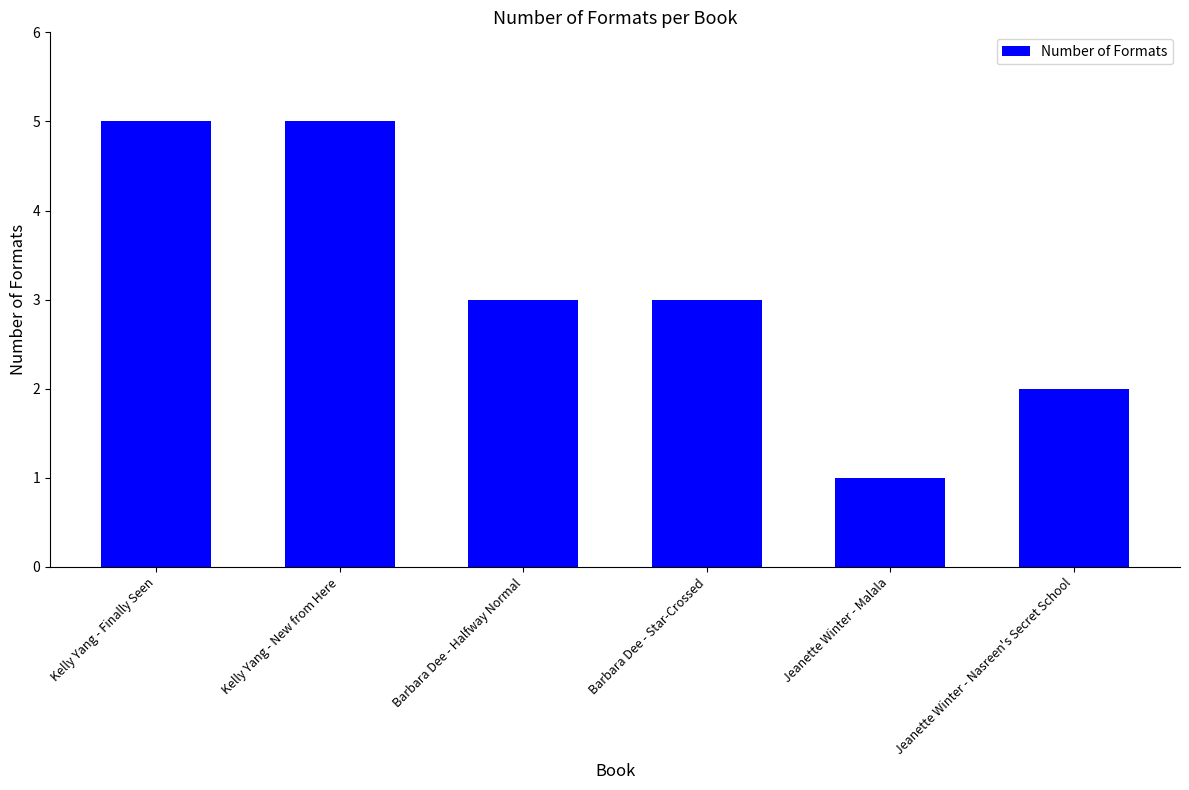

What is the difference between the values at Barbara Dee - Halfway Normal and Jeanette Winter - Nasreen's Secret School?

1